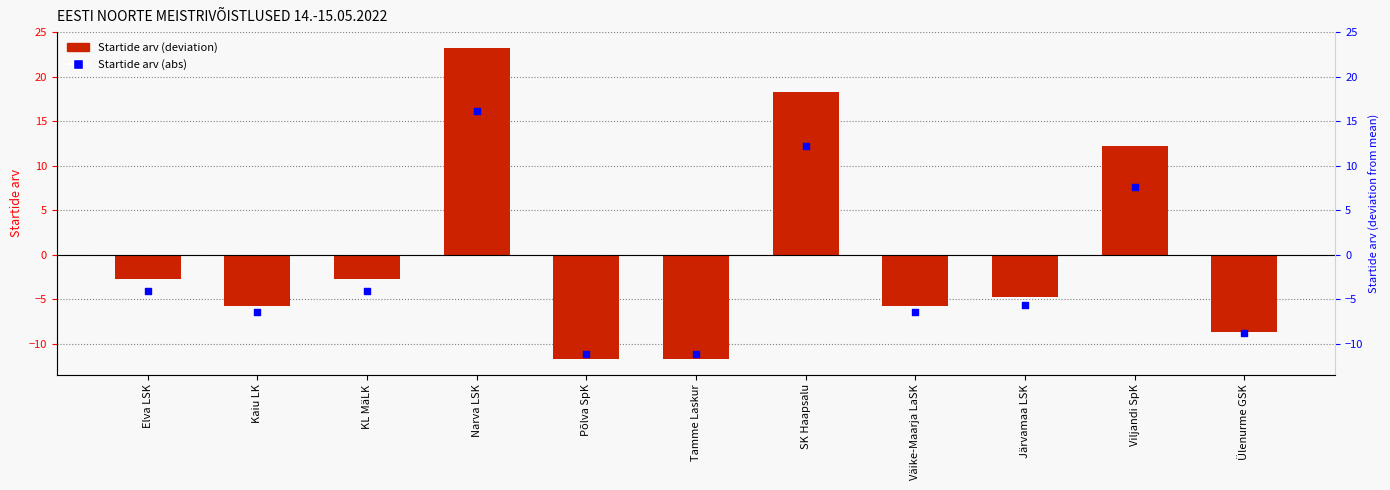

What are all the series names shown in the legend?

Startide arv, Startide arv (abs)